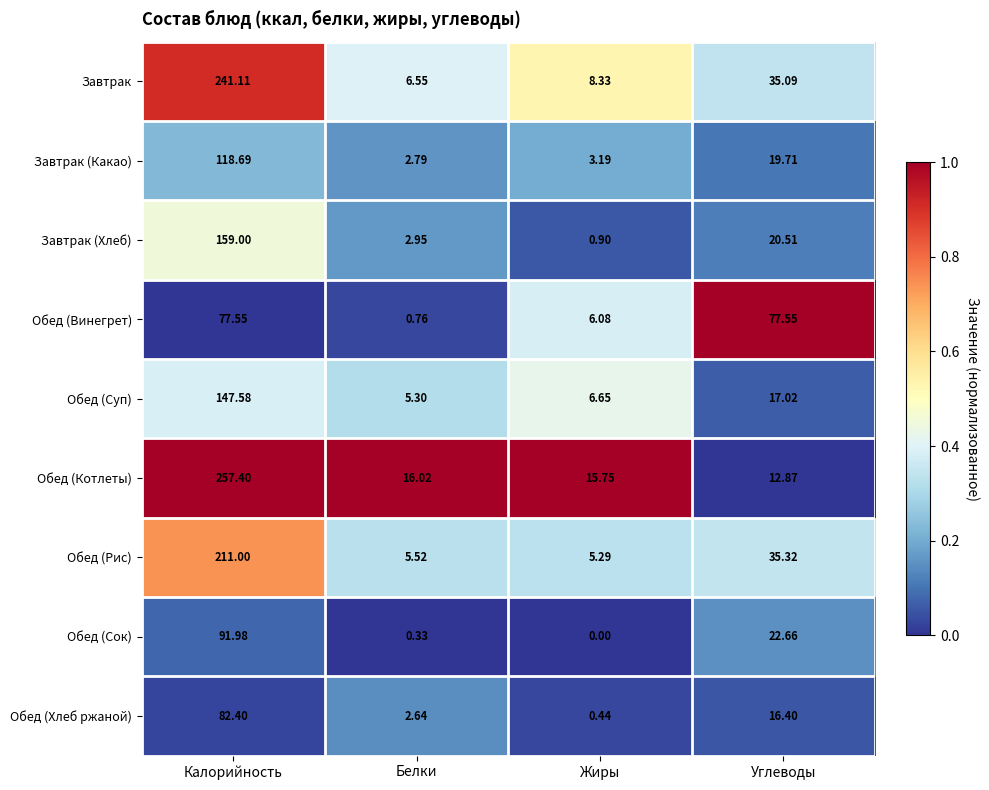

What is the maximum value shown in the chart?

257.4